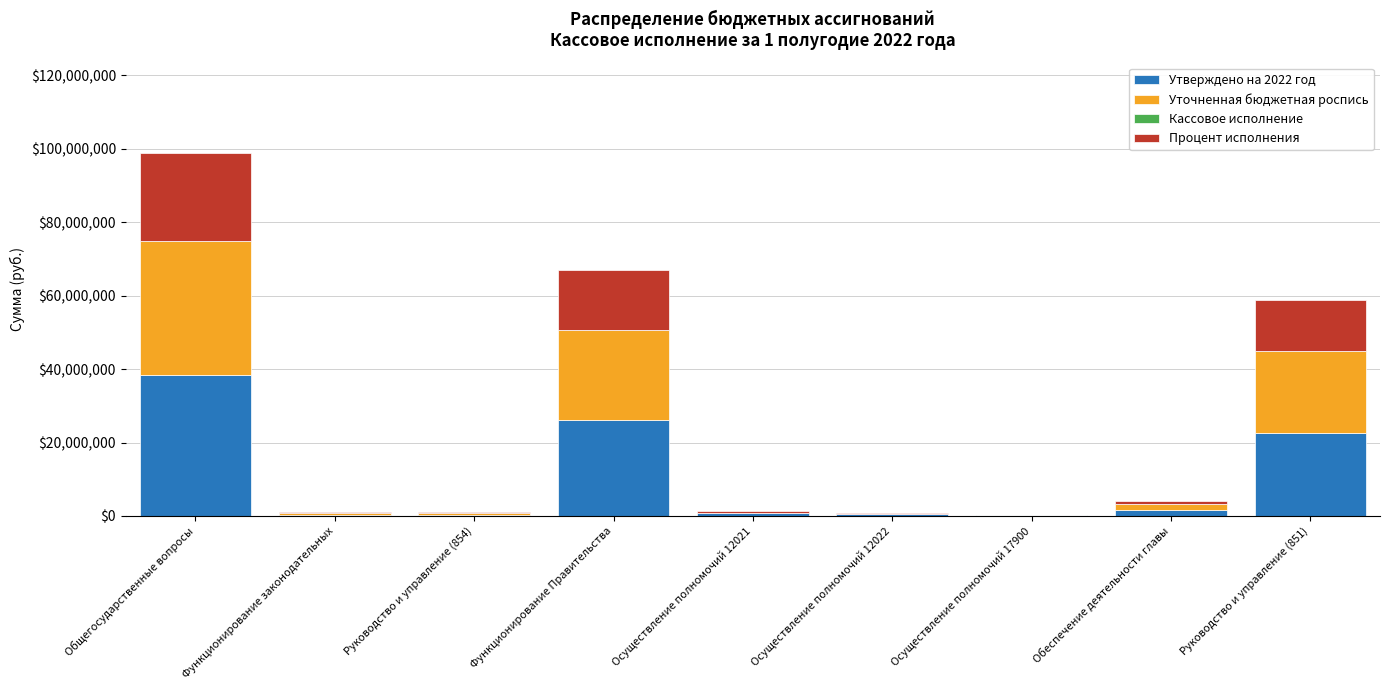

At which category is the sum across all series the highest?

Общегосударственные вопросы